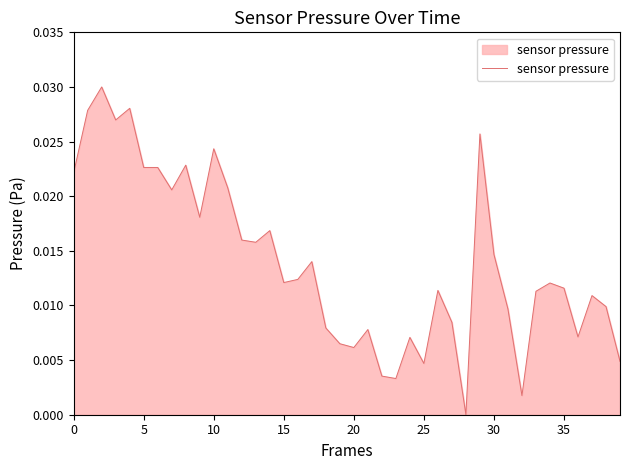

What is the sum of all values?

0.6